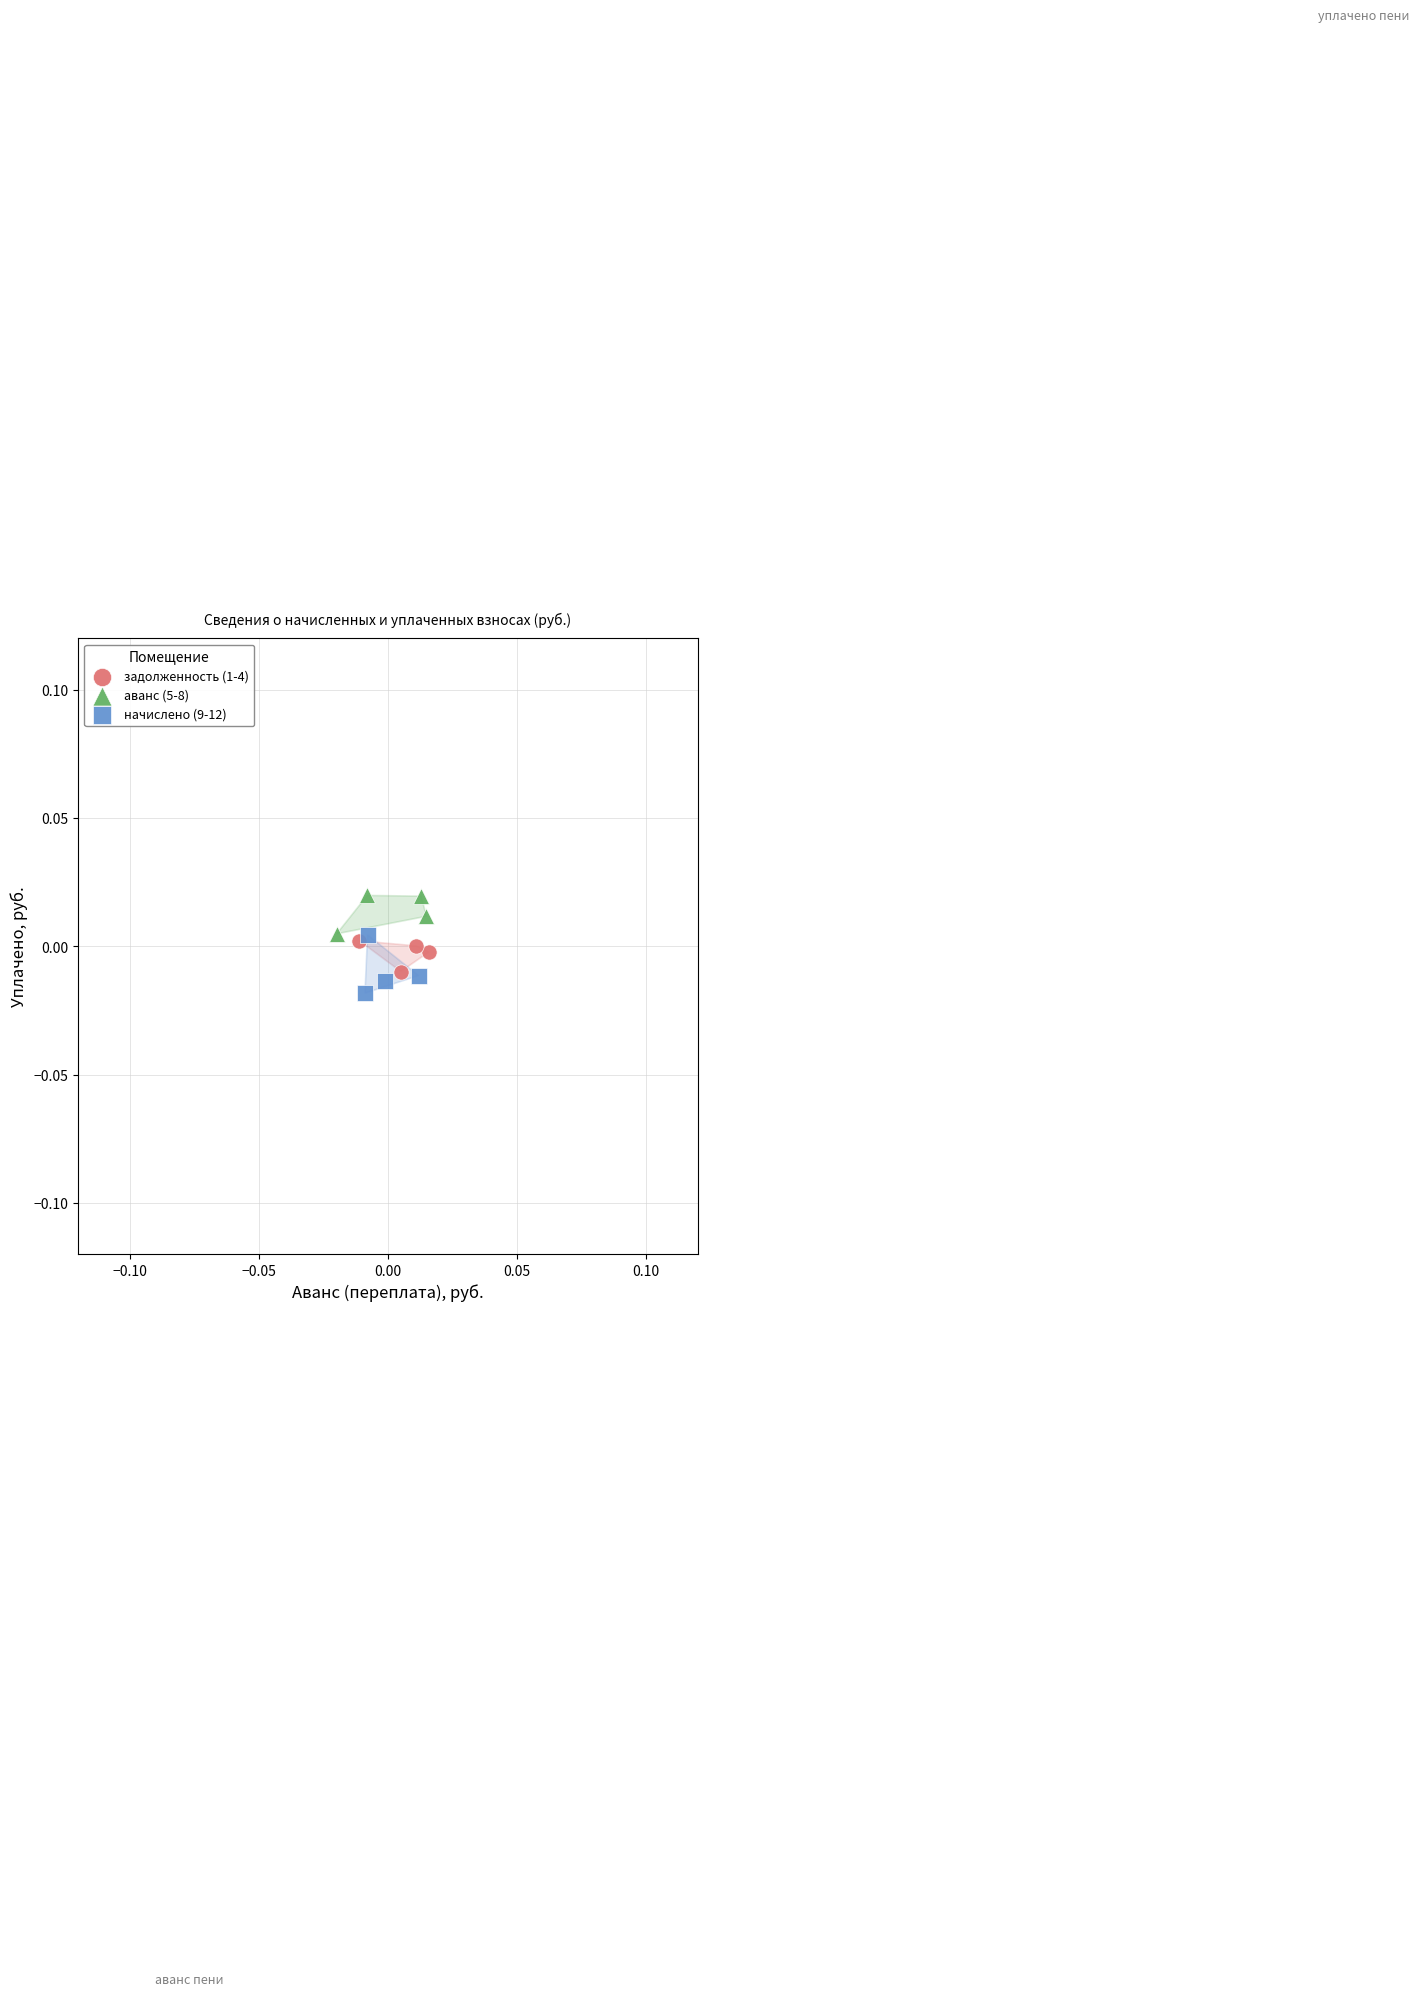

Which series contains the highest Y value?

аванс (5-8)